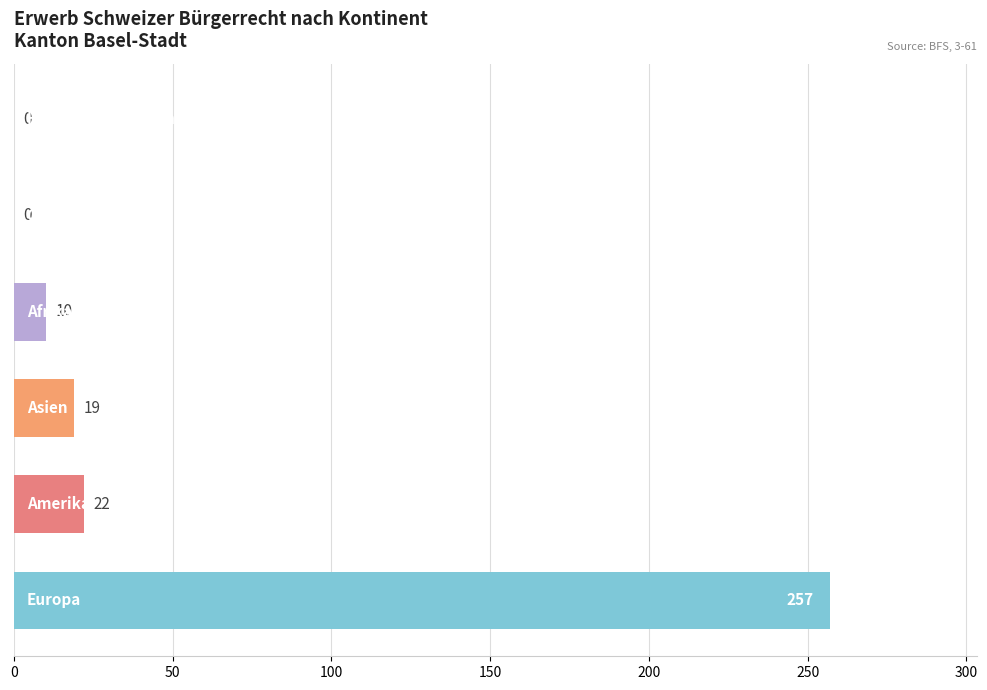

What is the sum of all values?

308